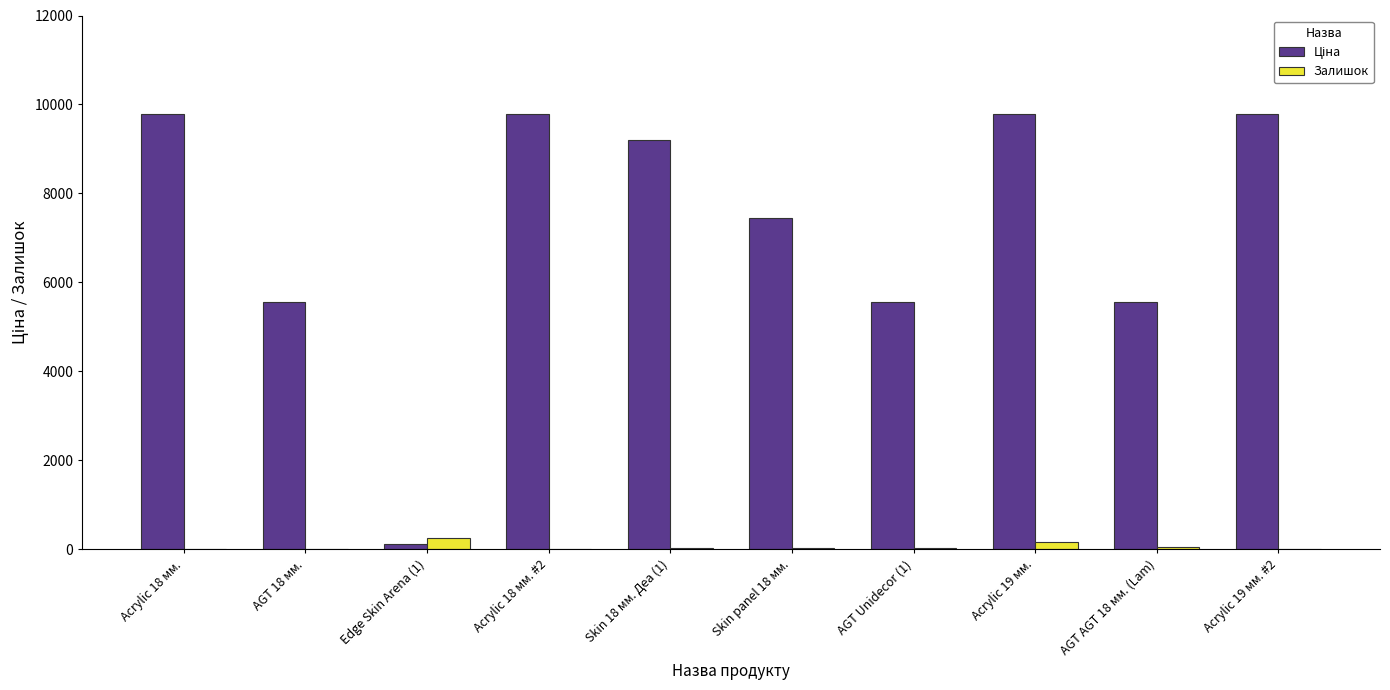

What is the greatest value displayed?

9775.5